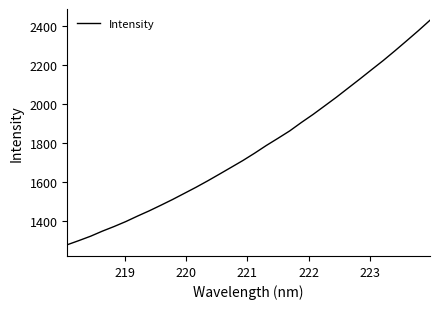

Reading right to left, list all the values displayed in this chart.

2432.0	2378.0	2325.9	2274.6	2224.5	2177.2	2129.3	2082.6	2035.7	1991.2	1947.0	1905.5	1861.9	1824.0	1786.8	1747.2	1709.5	1674.4	1639.5	1605.0	1571.8	1540.4	1509.0	1479.3	1450.4	1423.3	1395.1	1369.6	1345.8	1319.8	1297.3	1275.6